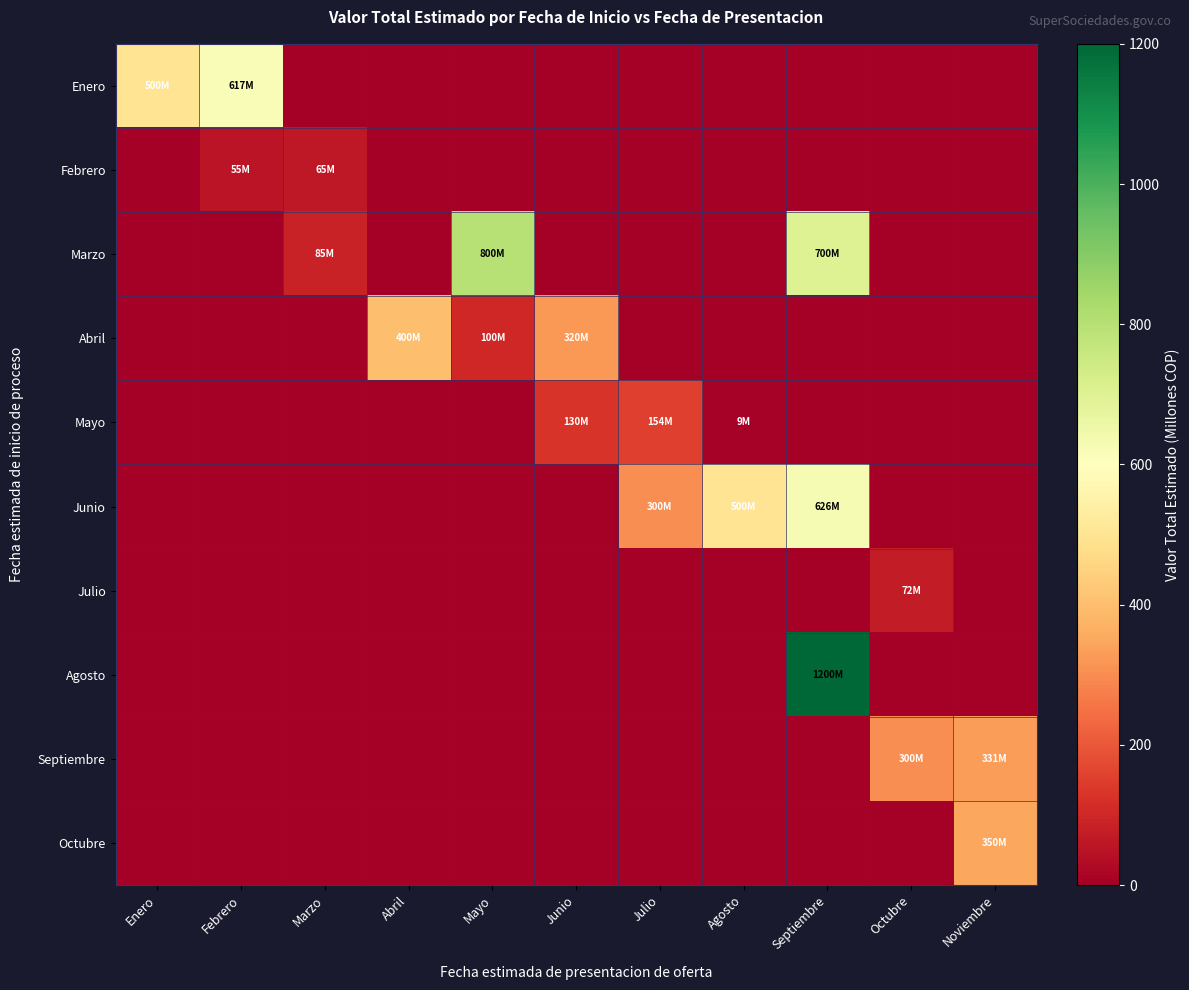

How many series are shown in this chart?

10